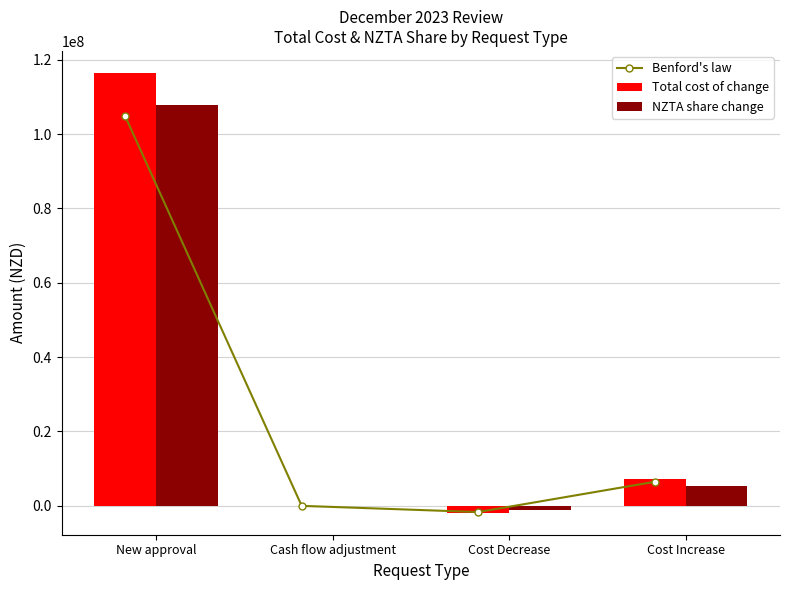

Reading right to left, transcribe all the data shown in this chart.

Benford's law: Cost Increase=6472342.8	Cost Decrease=-1664062.2	Cash flow adjustment=0.0	New approval=104794075.8
Total cost of change: Cost Increase=7191492.0	Cost Decrease=-1848958.0	Cash flow adjustment=0.0	New approval=116437862.0
NZTA share change: Cost Increase=5381330.0	Cost Decrease=-1132784.0	Cash flow adjustment=0.0	New approval=107699919.0